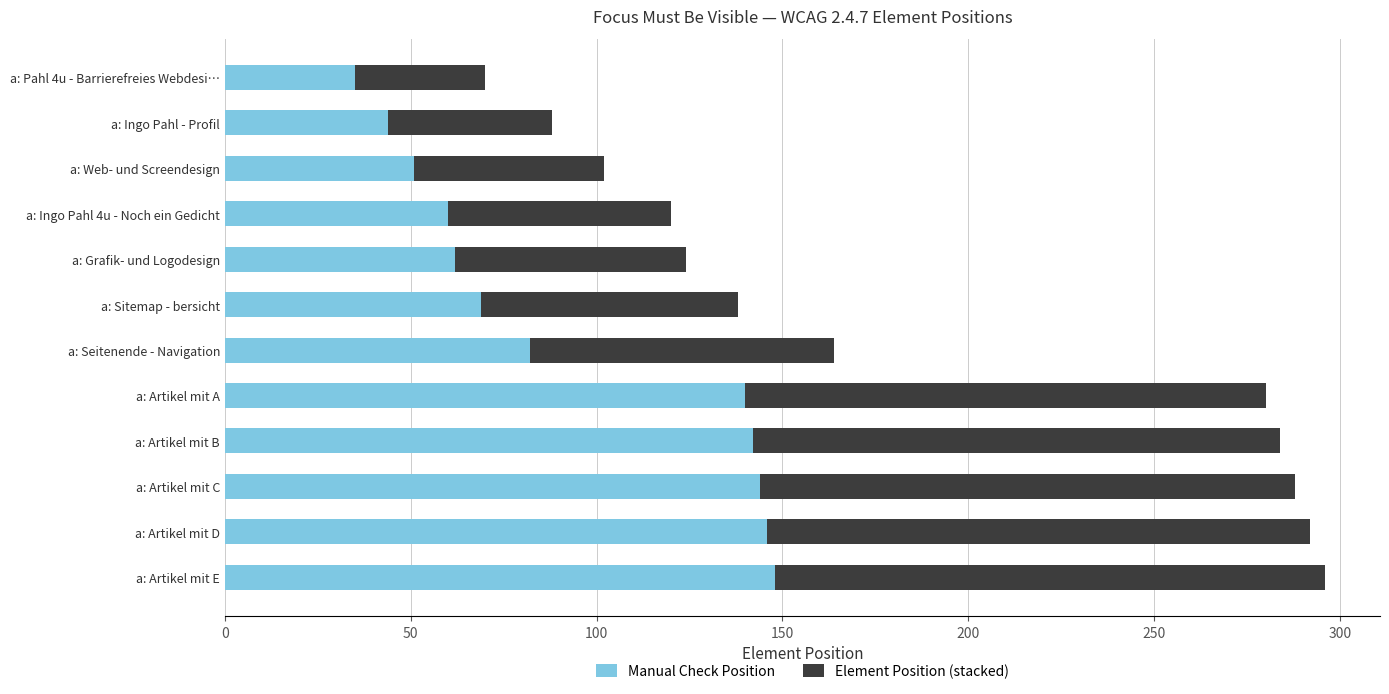

At which label does Manual Check Position reach its minimum?

a: Pahl 4u - Barrierefreies Webdesi…